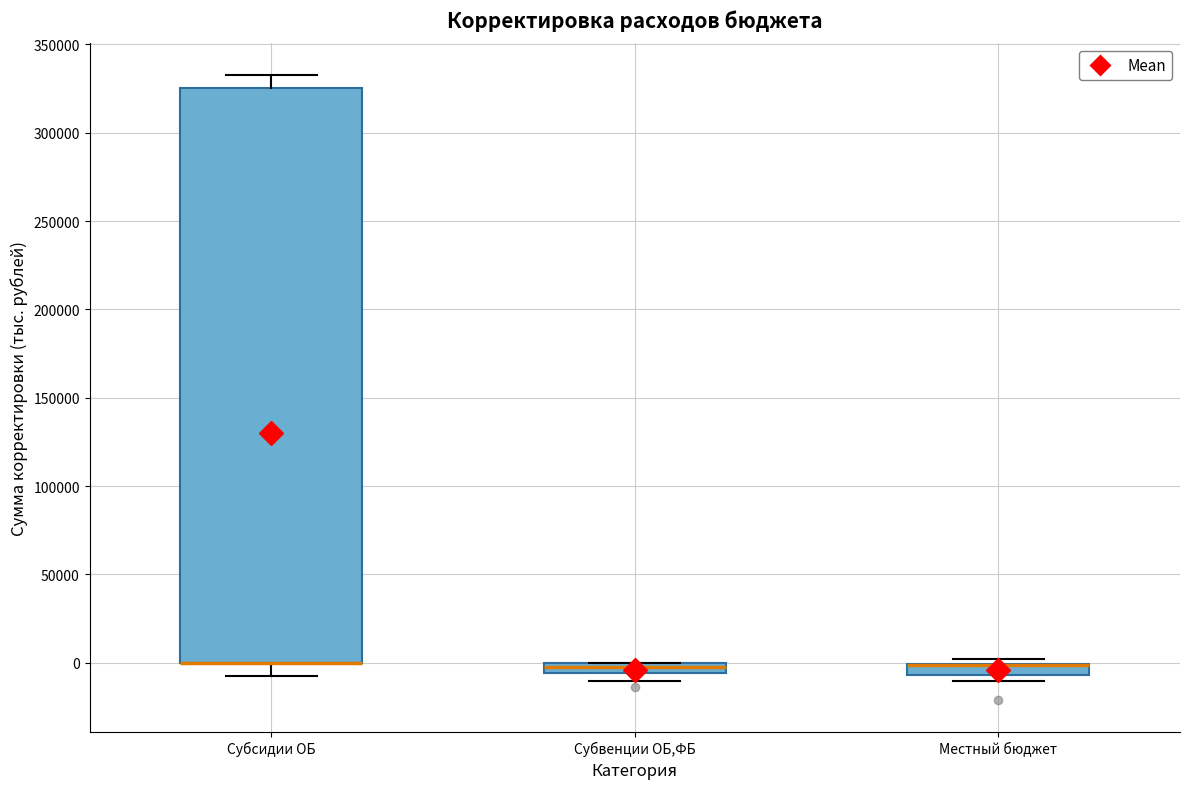

Where is the upper edge of the box for Субвенции ОБ,ФБ on the y-axis? The values are not printed on the chart, so give them approximately, as read against the axis.

0